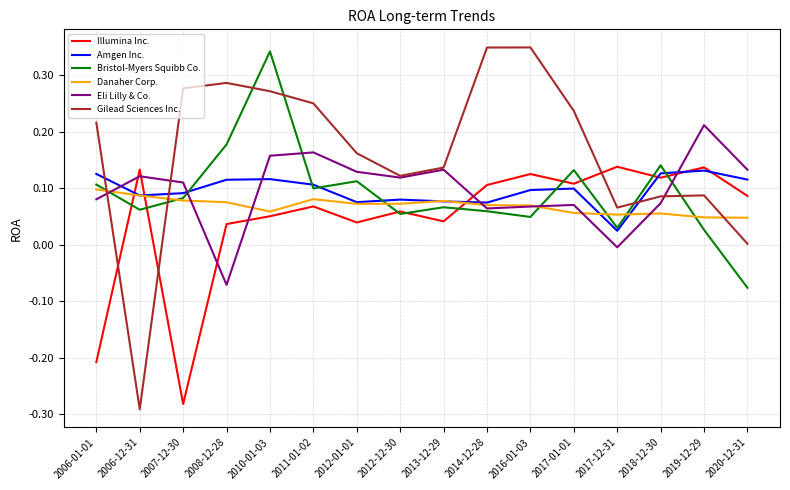

True or false: Danaher Corp. and Amgen Inc. intersect in this chart.

True